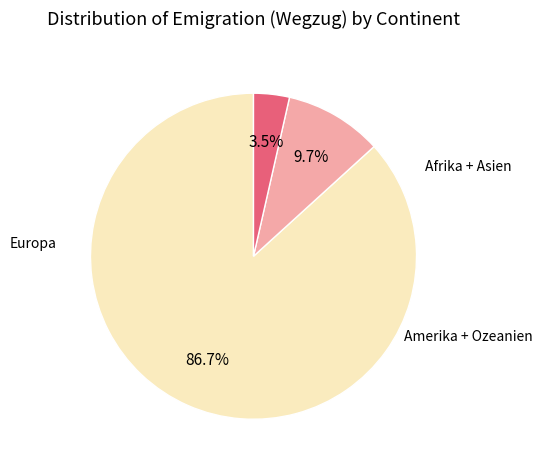

Is there a majority slice in this chart?

Yes